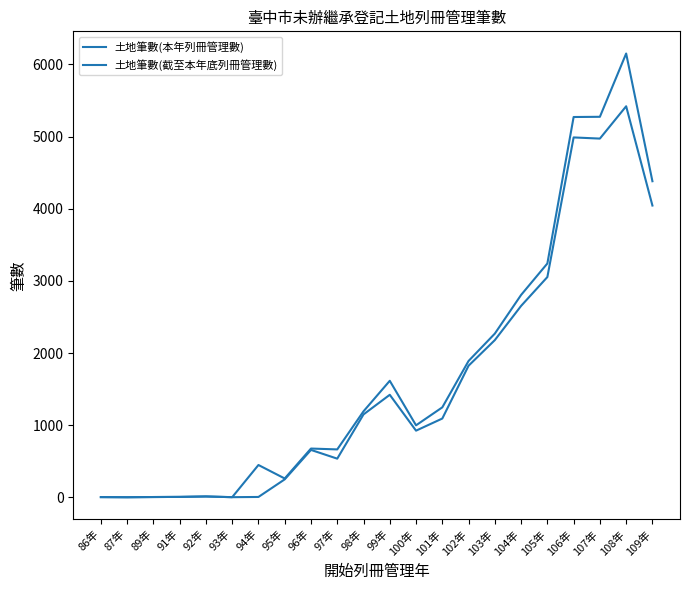

Does the chart display data point markers on the line(s)?

No